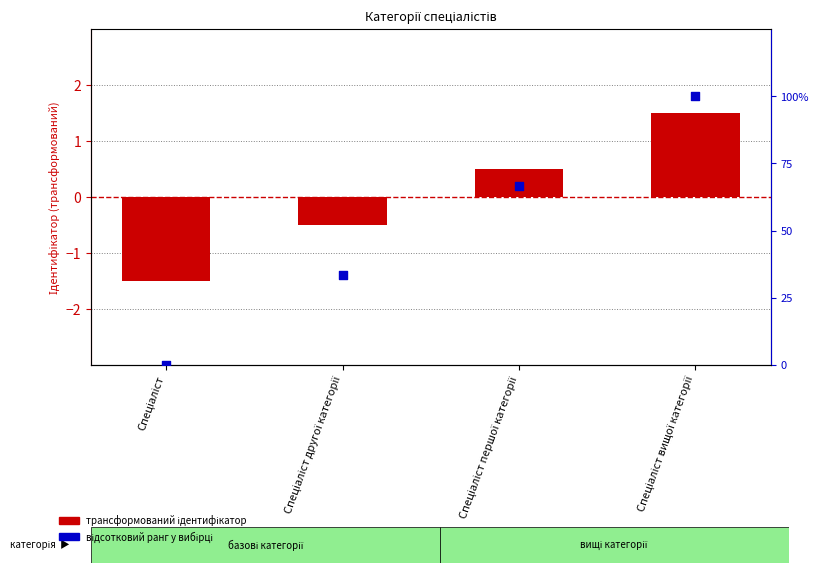

At which category is the sum across all series the highest?

Спеціаліст вищої категорії